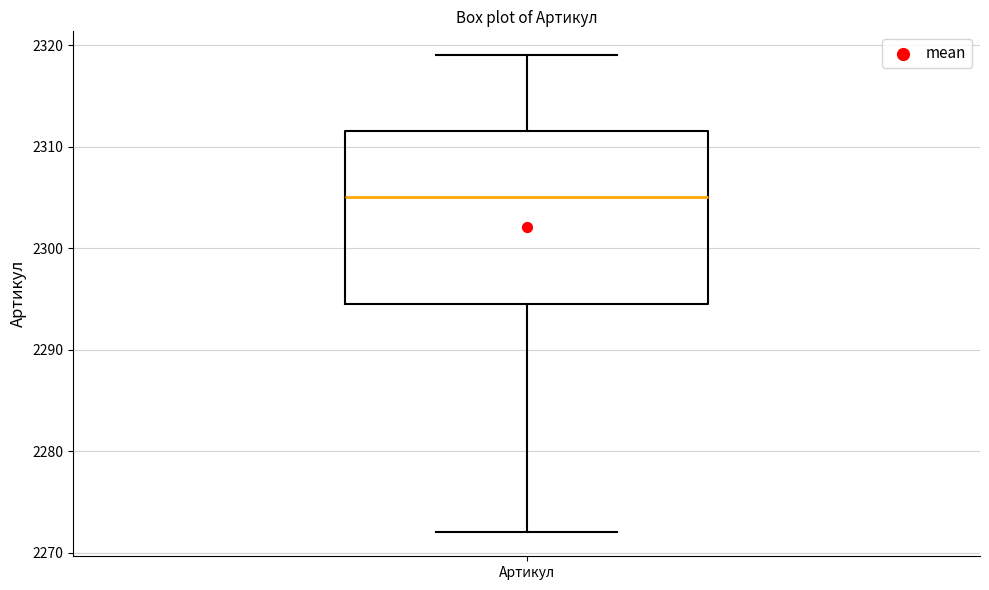

Where does the upper whisker of the box for Артикул end on the y-axis? The values are not printed on the chart, so give them approximately, as read against the axis.

2319